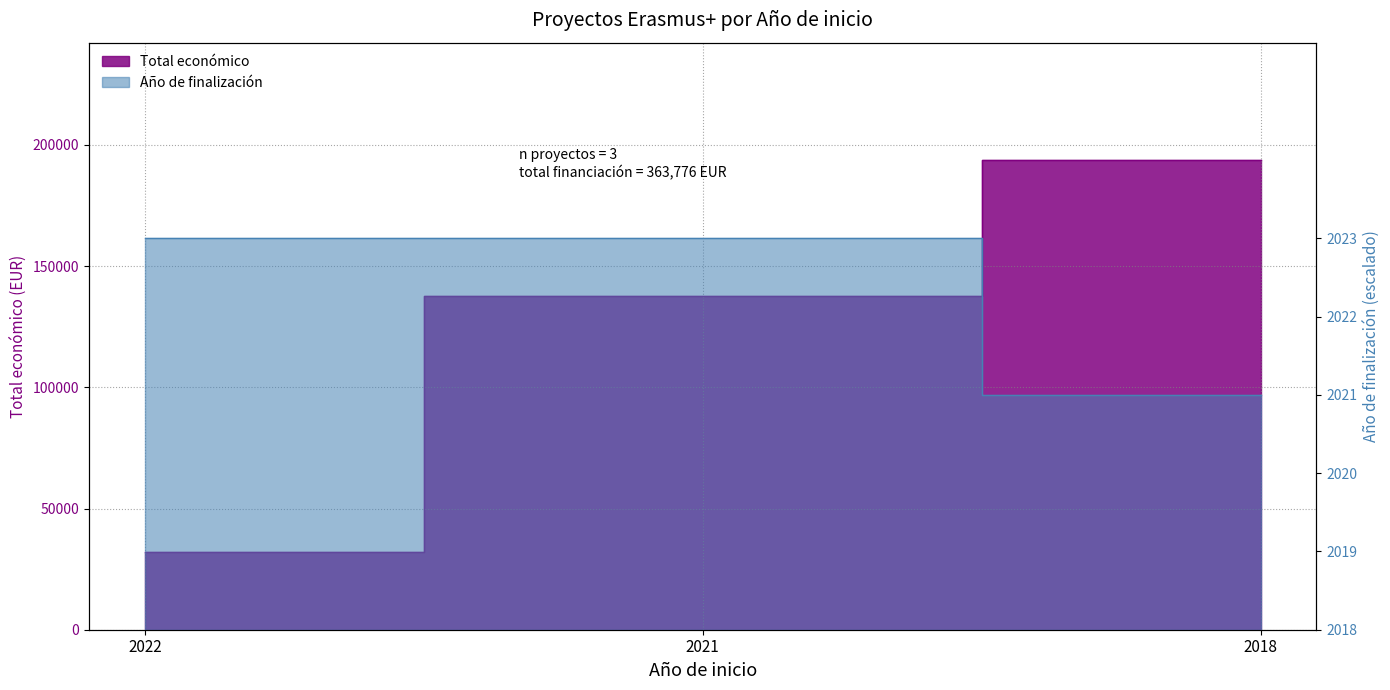

Rank the categories by Total económico value from highest to lowest.

2018, 2021, 2022